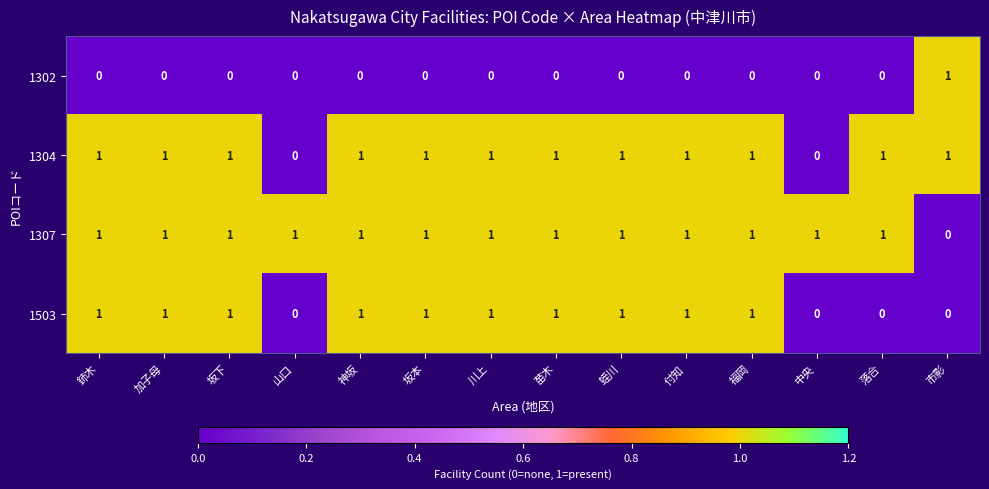

True or false: 1302 has a value of 0 at 川上.

True